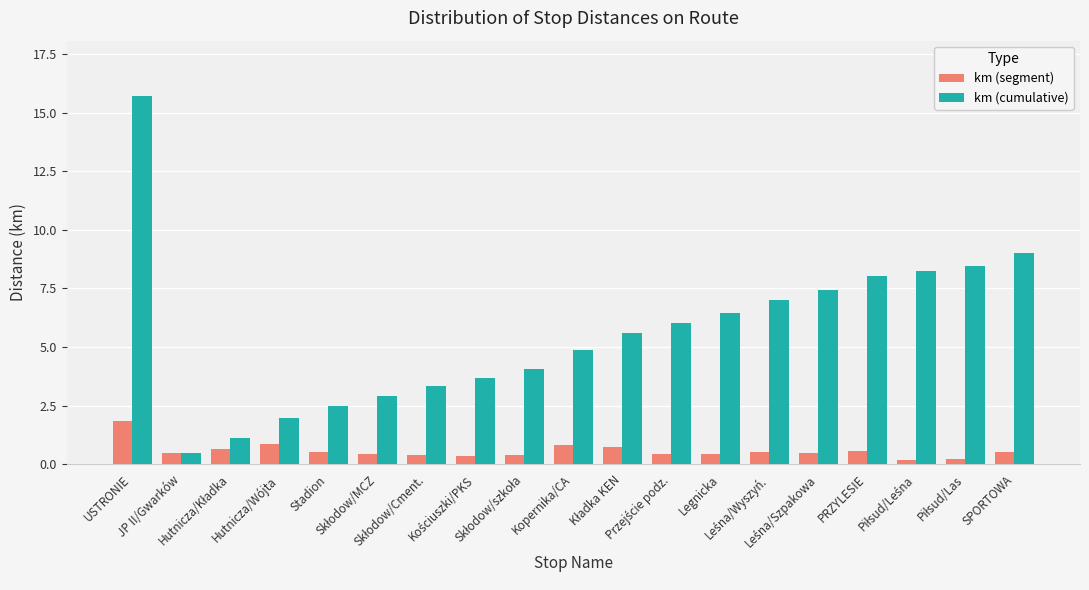

Does the chart contain stacked bars?

No